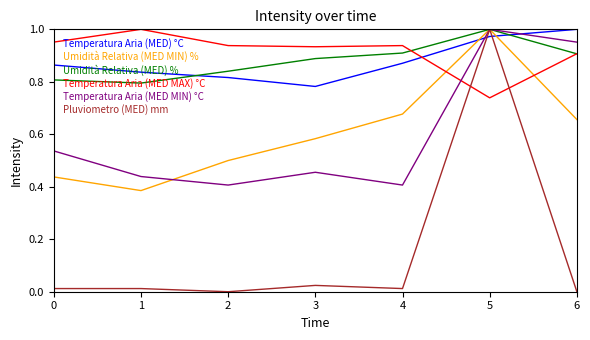

Is this an area chart (filled region under the line)?

No